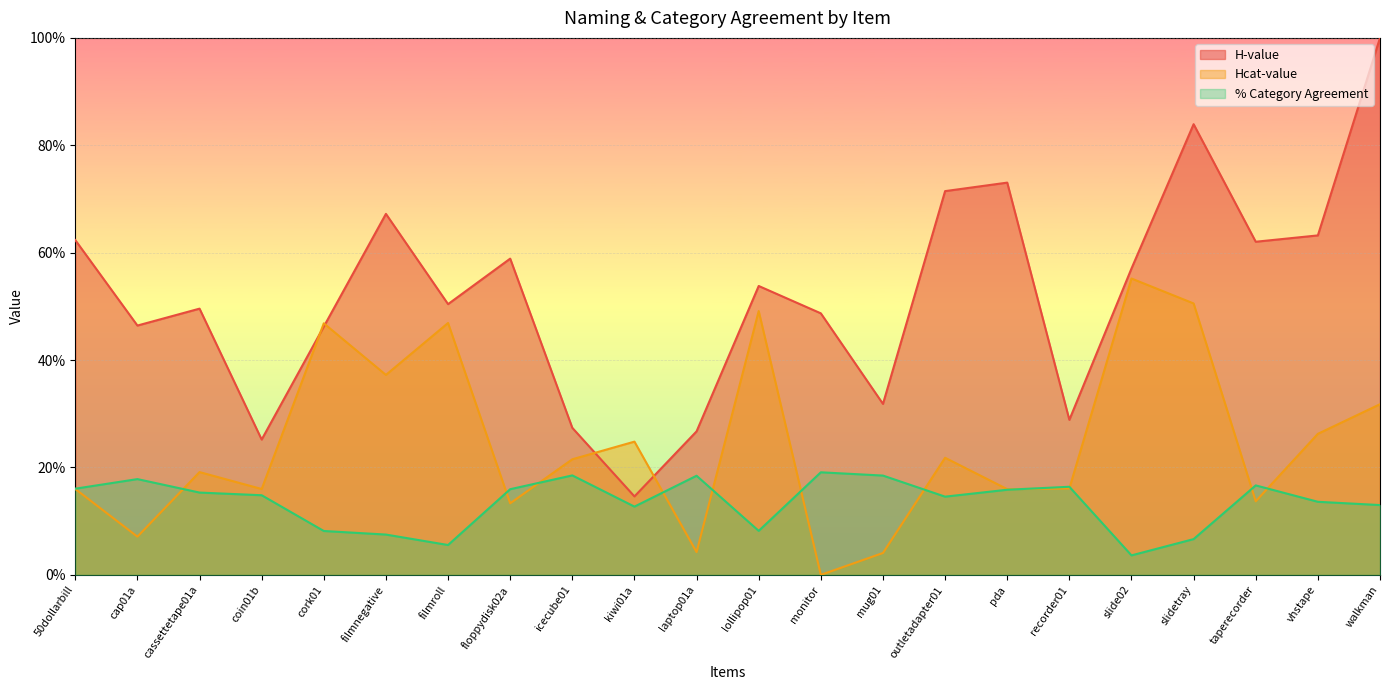

List the series in order of their overall mean, highest first.

H-value, Hcat-value, % Category Agreement